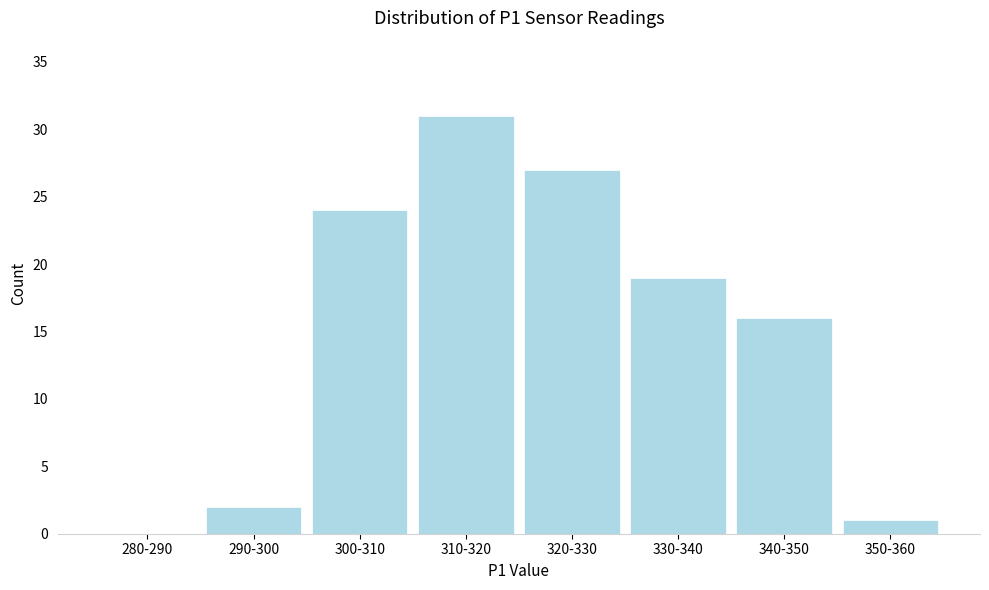

Reading right to left, extract all data points from this chart.

350-360=1	340-350=16	330-340=19	320-330=27	310-320=31	300-310=24	290-300=2	280-290=0